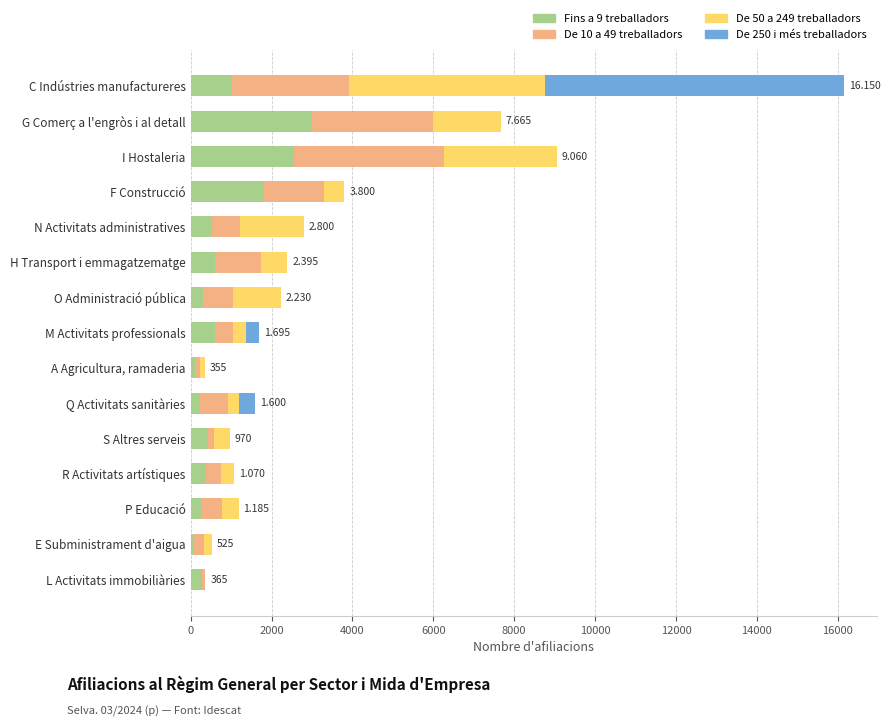

Count the number of data series in this chart.

4